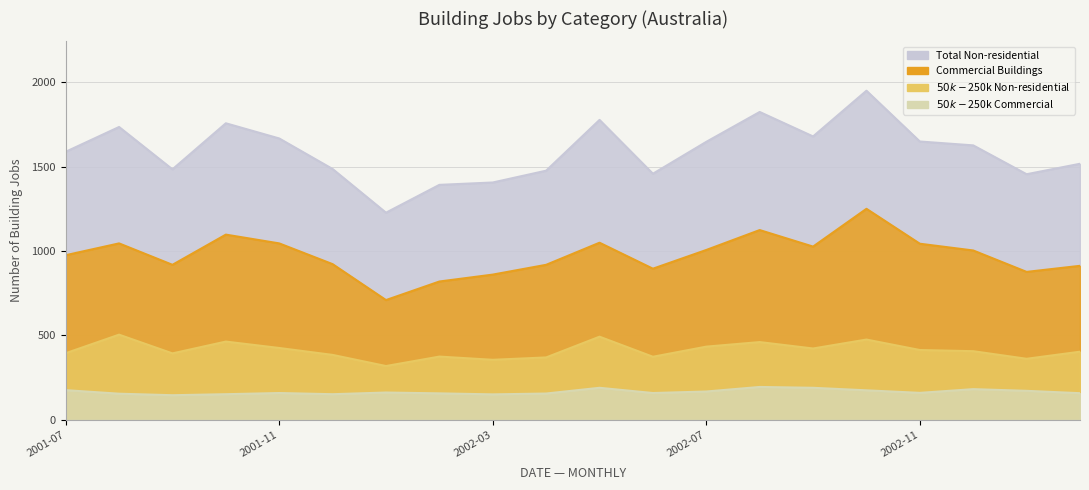

How many values in the Total Non-residential series exceed 1627?

9